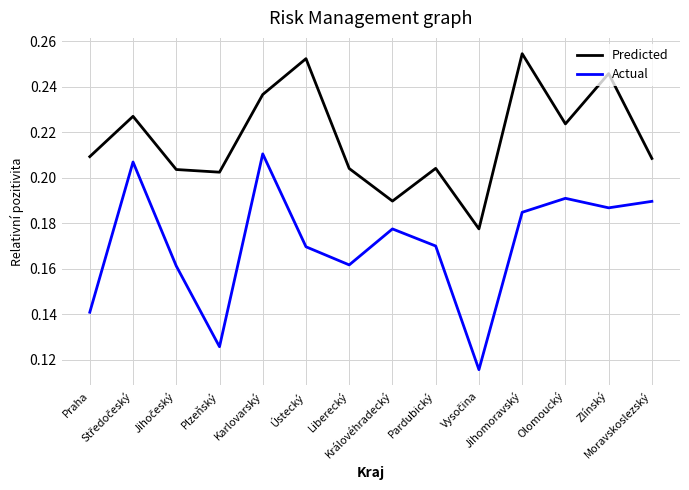

At which category is the sum across all series the highest?

Karlovarský